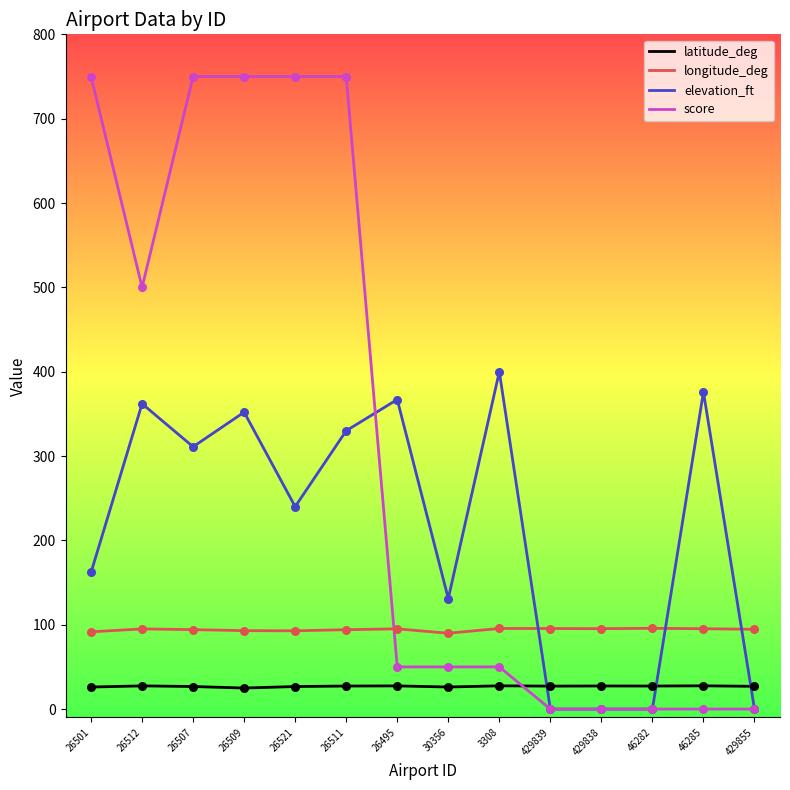

Which series has the largest total across all categories?

score